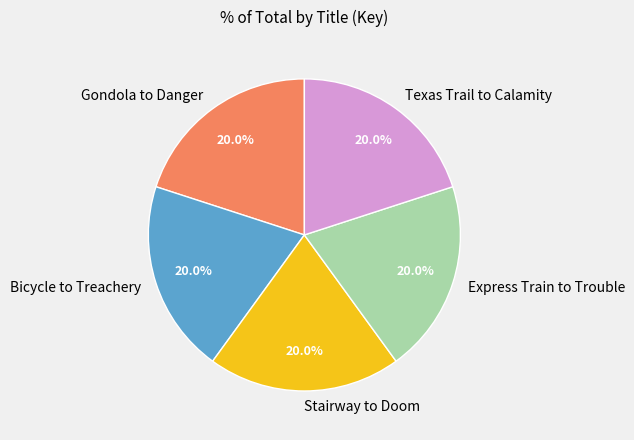

What percentage is the Express Train to Trouble slice, to the nearest percent?

20%